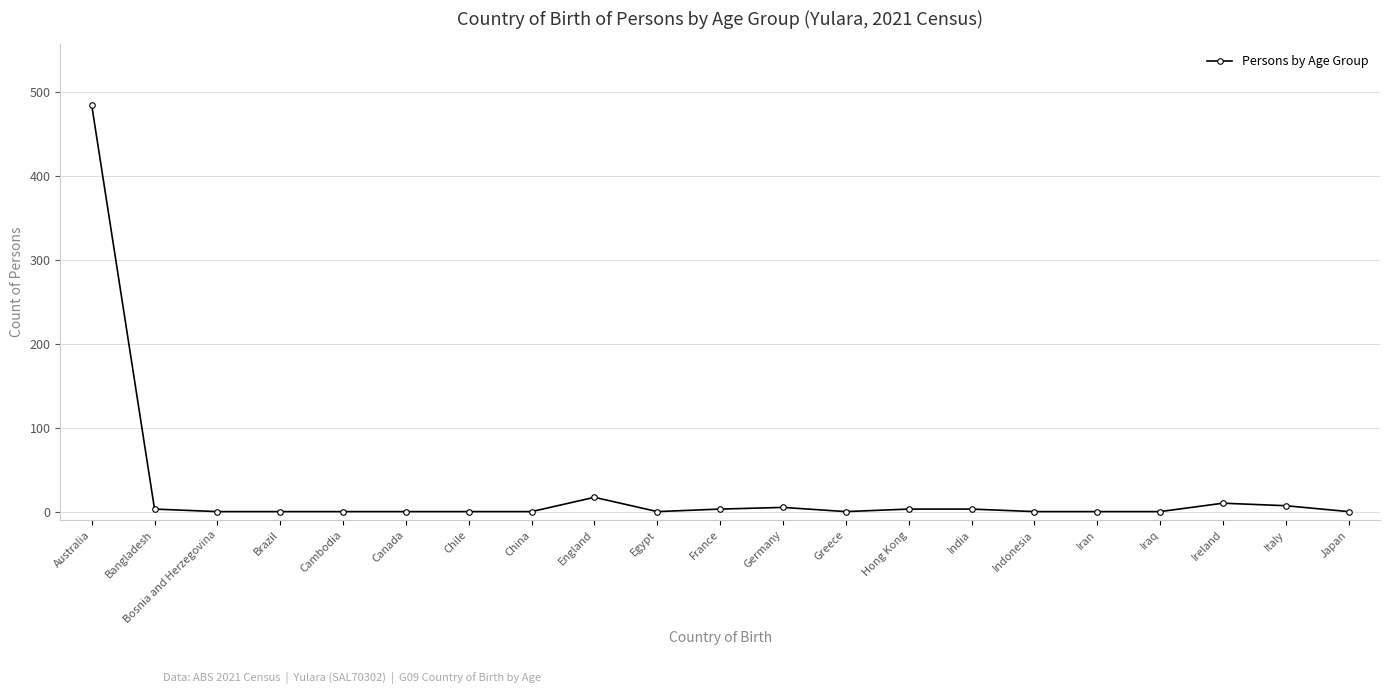

What is the difference between the maximum and minimum values?

484